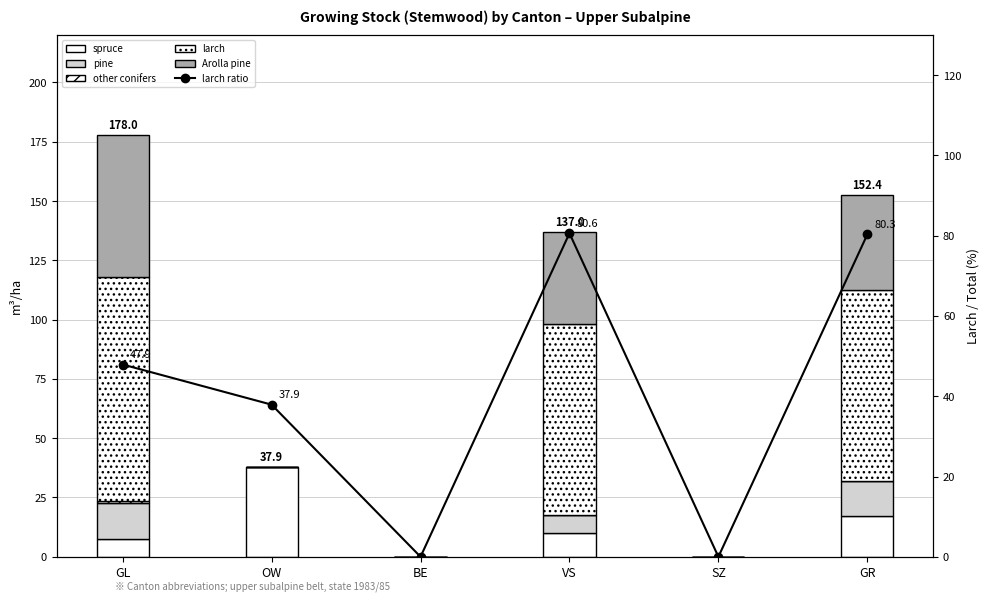

What position from the left is GR?

6